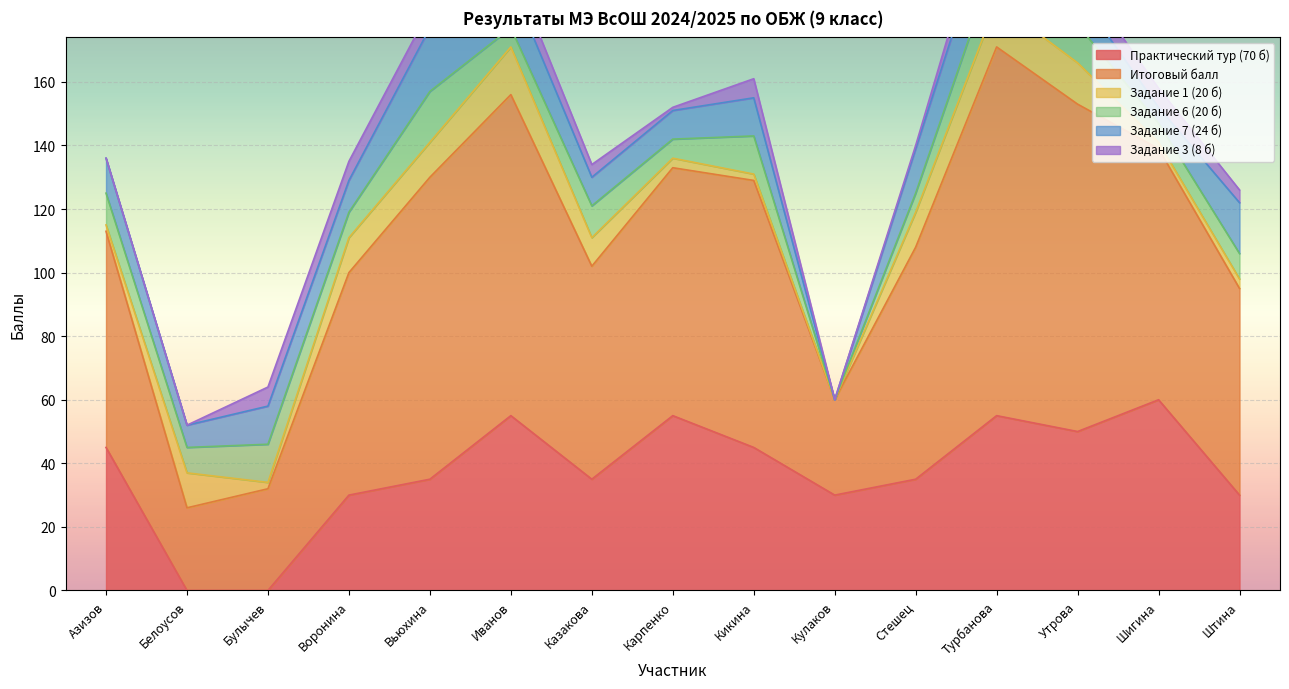

What is the total value across all series at Азизов?

136